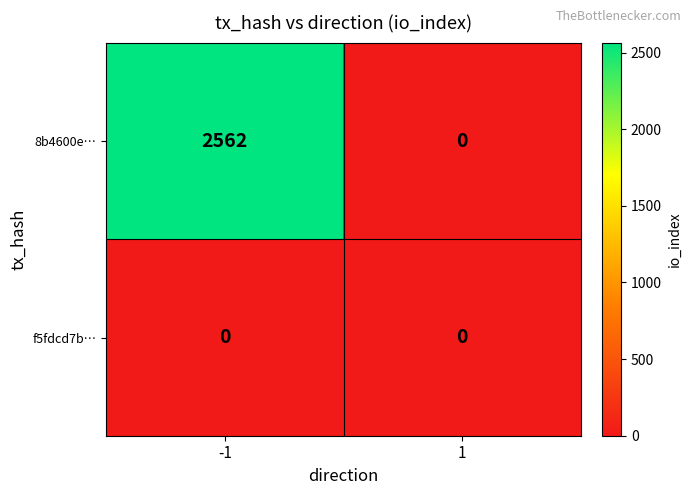

Which series changed the most between -1 and 1?

8b4600e…